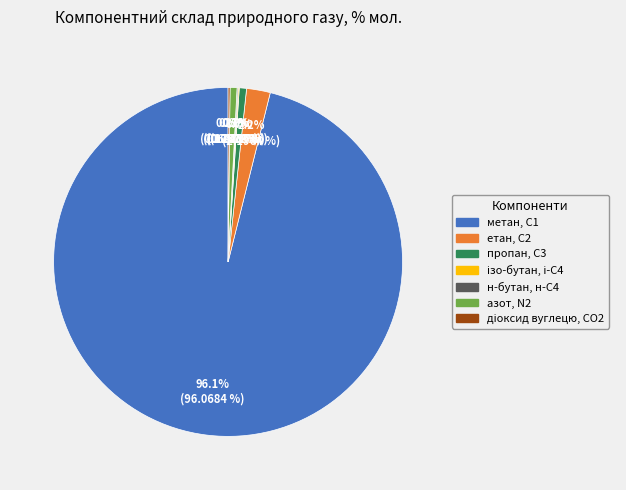

Is there a majority slice in this chart?

Yes